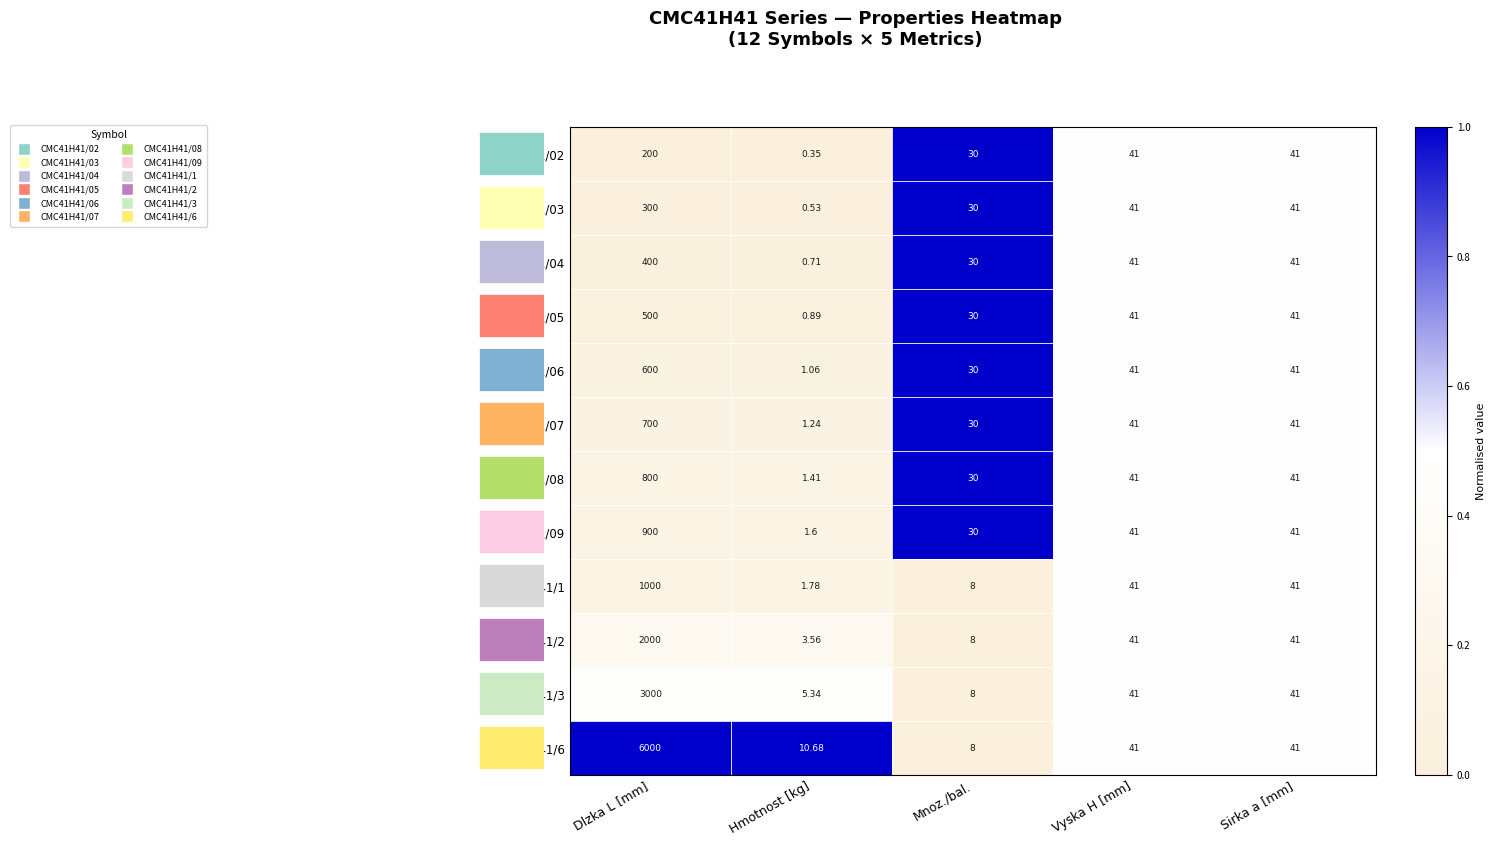

Which category has the lowest value in the CMC41H41/08 series?

Hmotnost [kg]